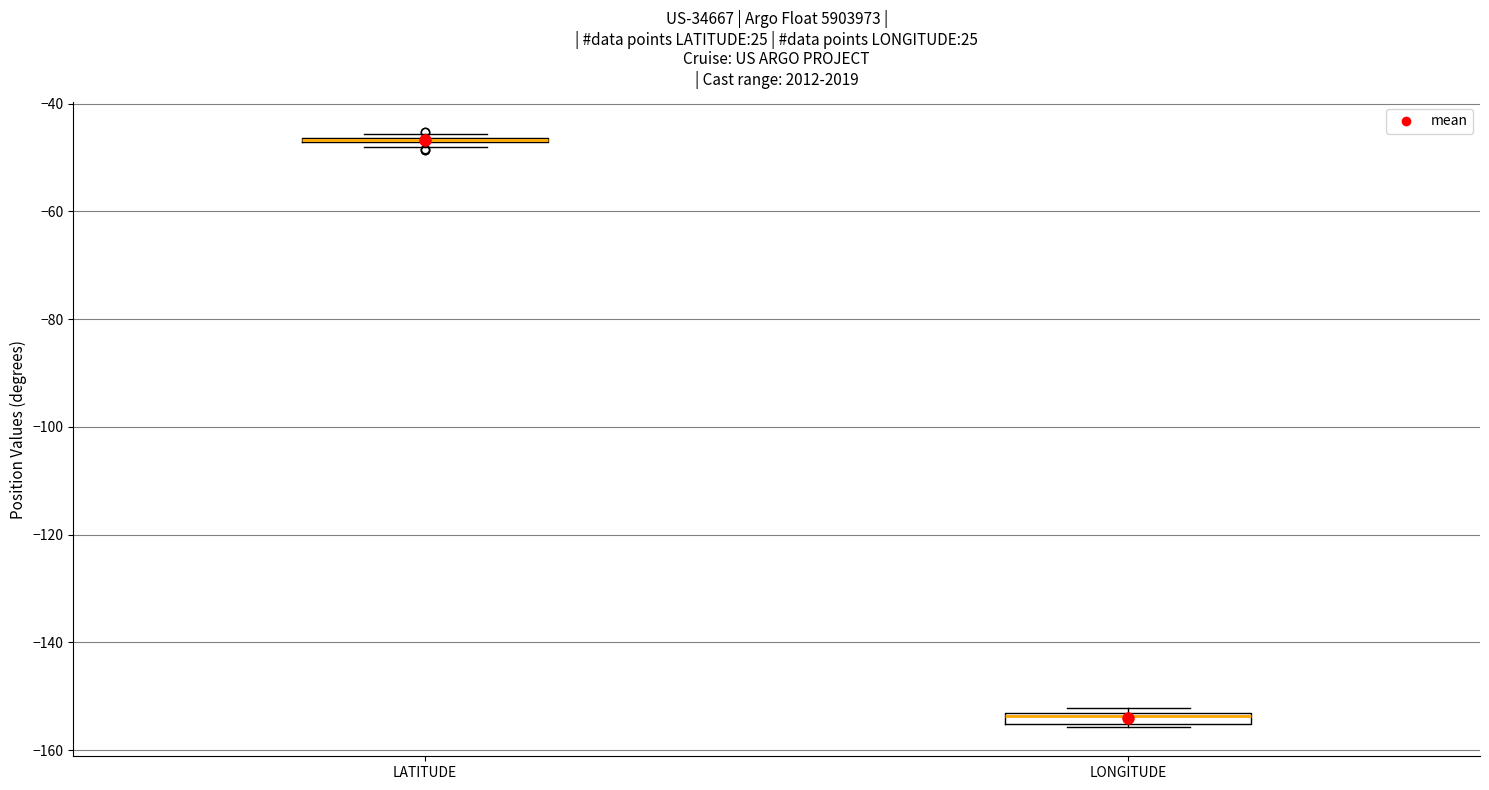

Where is the lower edge of the box for LONGITUDE on the y-axis? The values are not printed on the chart, so give them approximately, as read against the axis.

-156